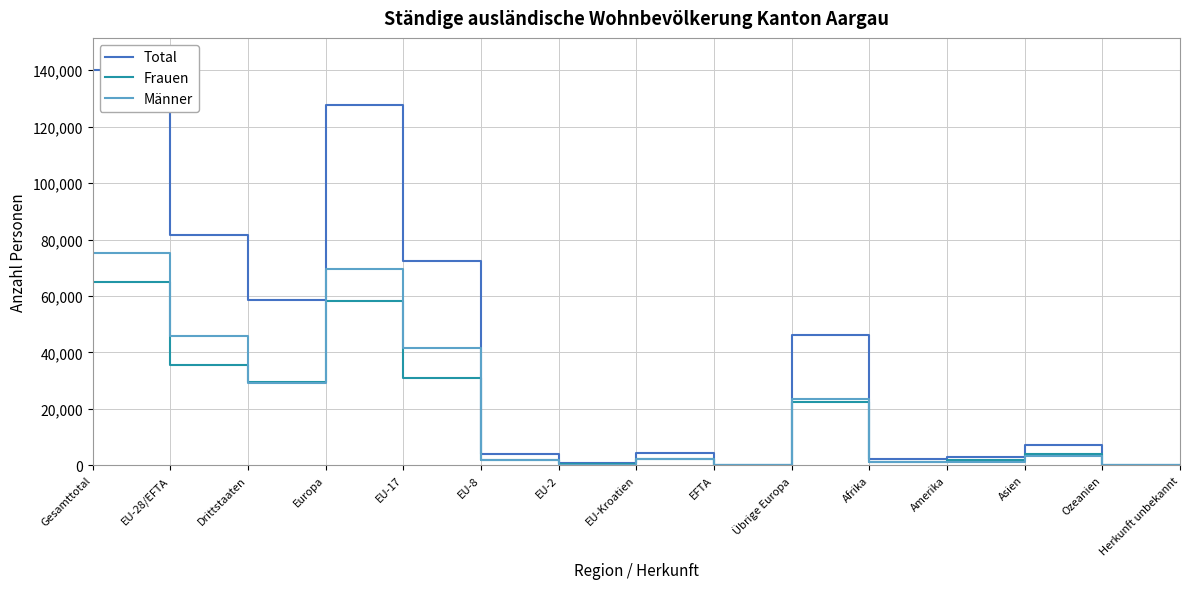

At which category does the chart reach its peak across all series?

Gesamttotal